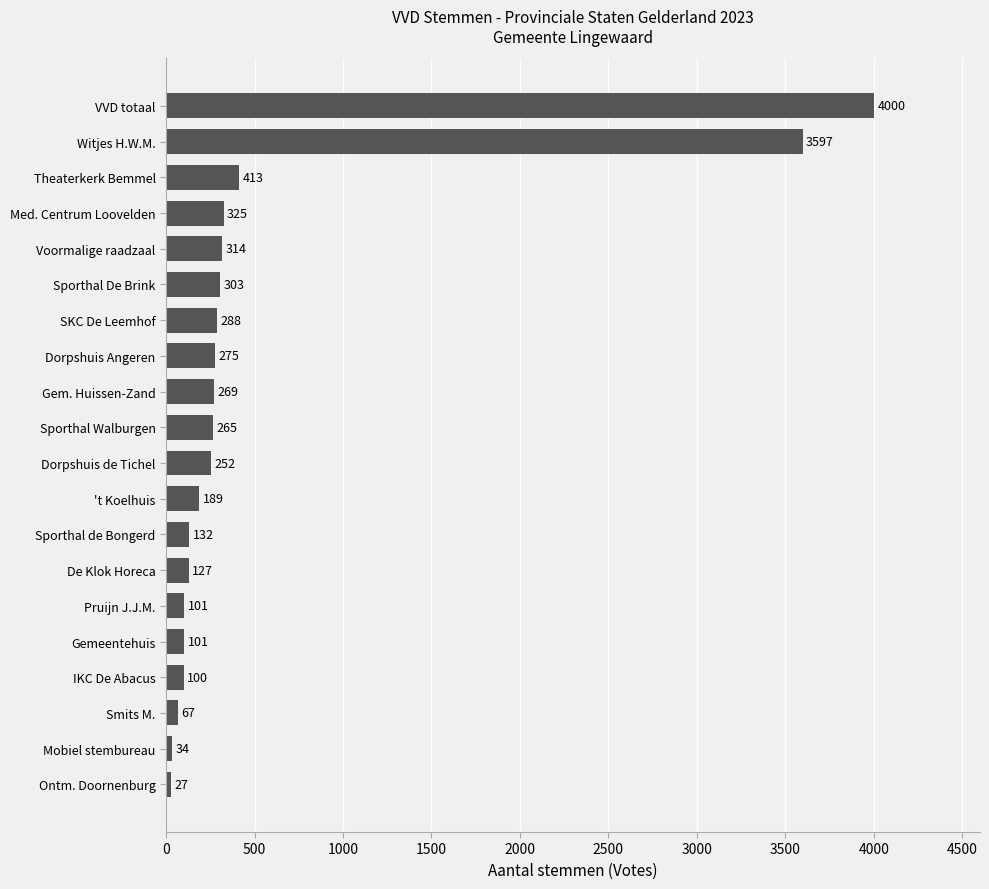

Is it true that the value at VVD totaal is 4000?

True